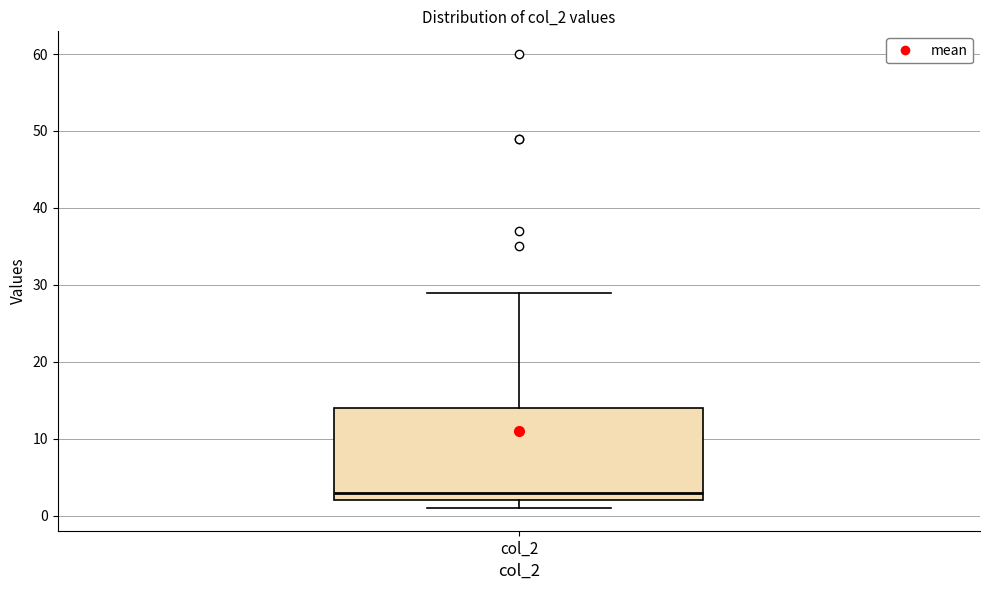

Read this box plot against the y-axis: the position of the median line, the range covered by the box, and the ends of both whiskers. The values are not printed on the chart, so give them approximately, as read against the axis.

median 3, box 2 to 14, whiskers 1 to 29